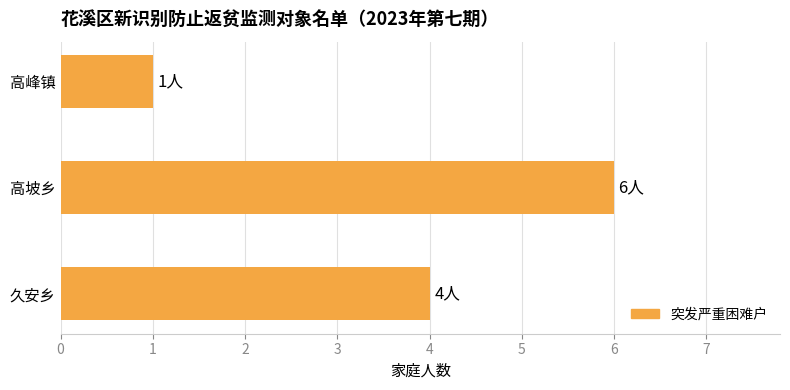

Which label corresponds to the largest value in the chart?

高坡乡